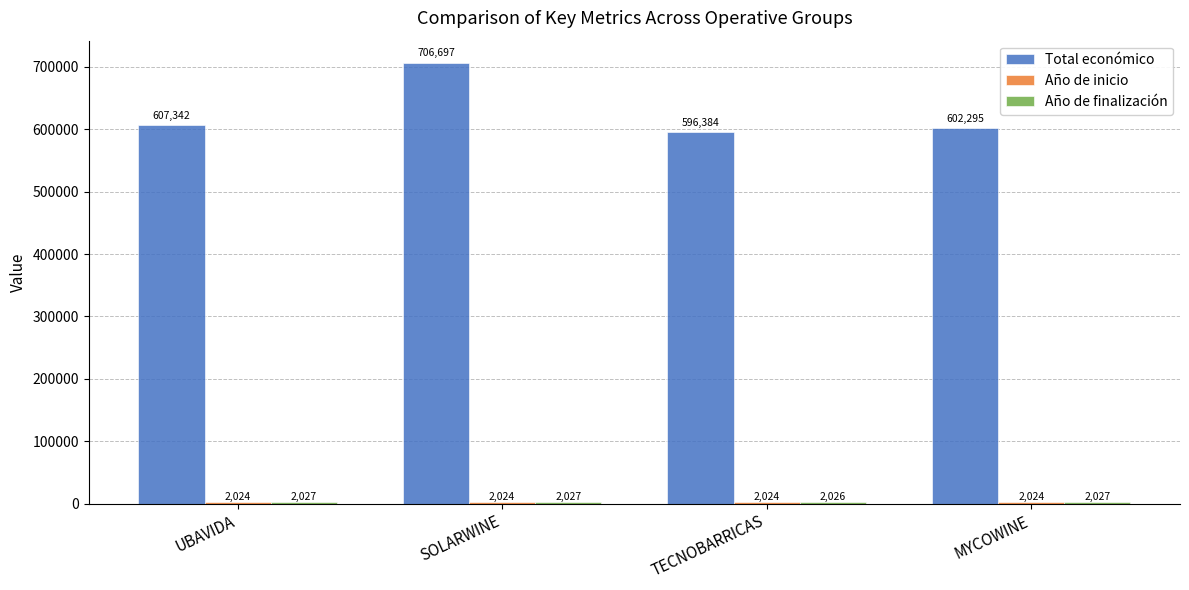

How many series are shown in this chart?

3